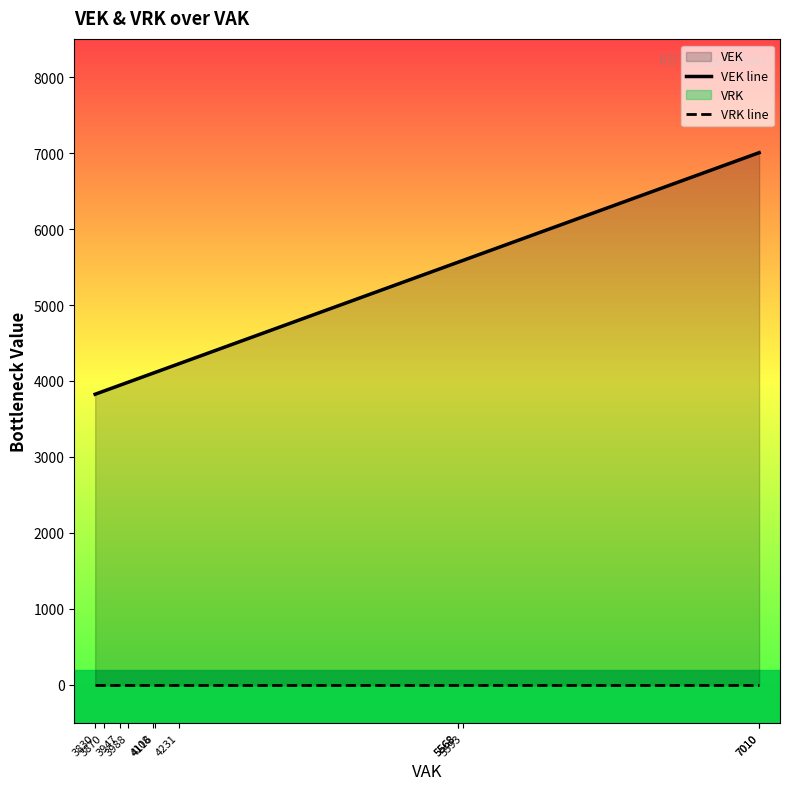

Which series has the largest range (max minus min)?

VEK line